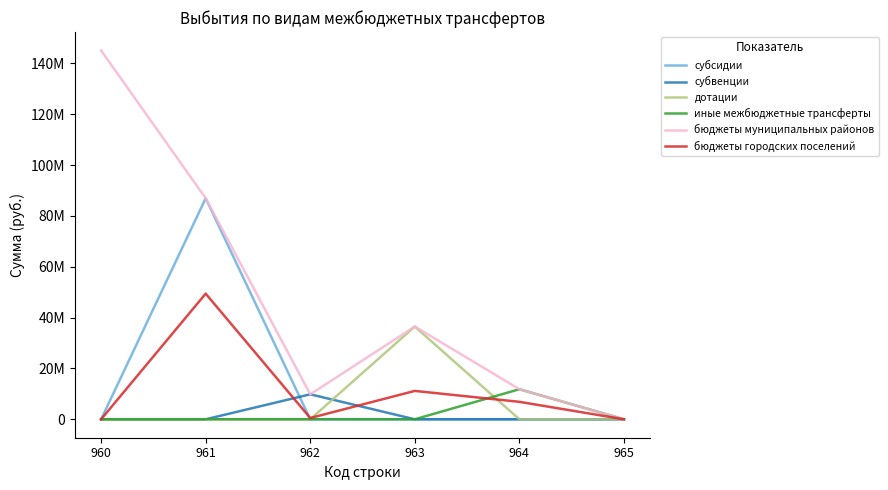

Is the value of субсидии at 964 greater than the value of дотации at 963?

No